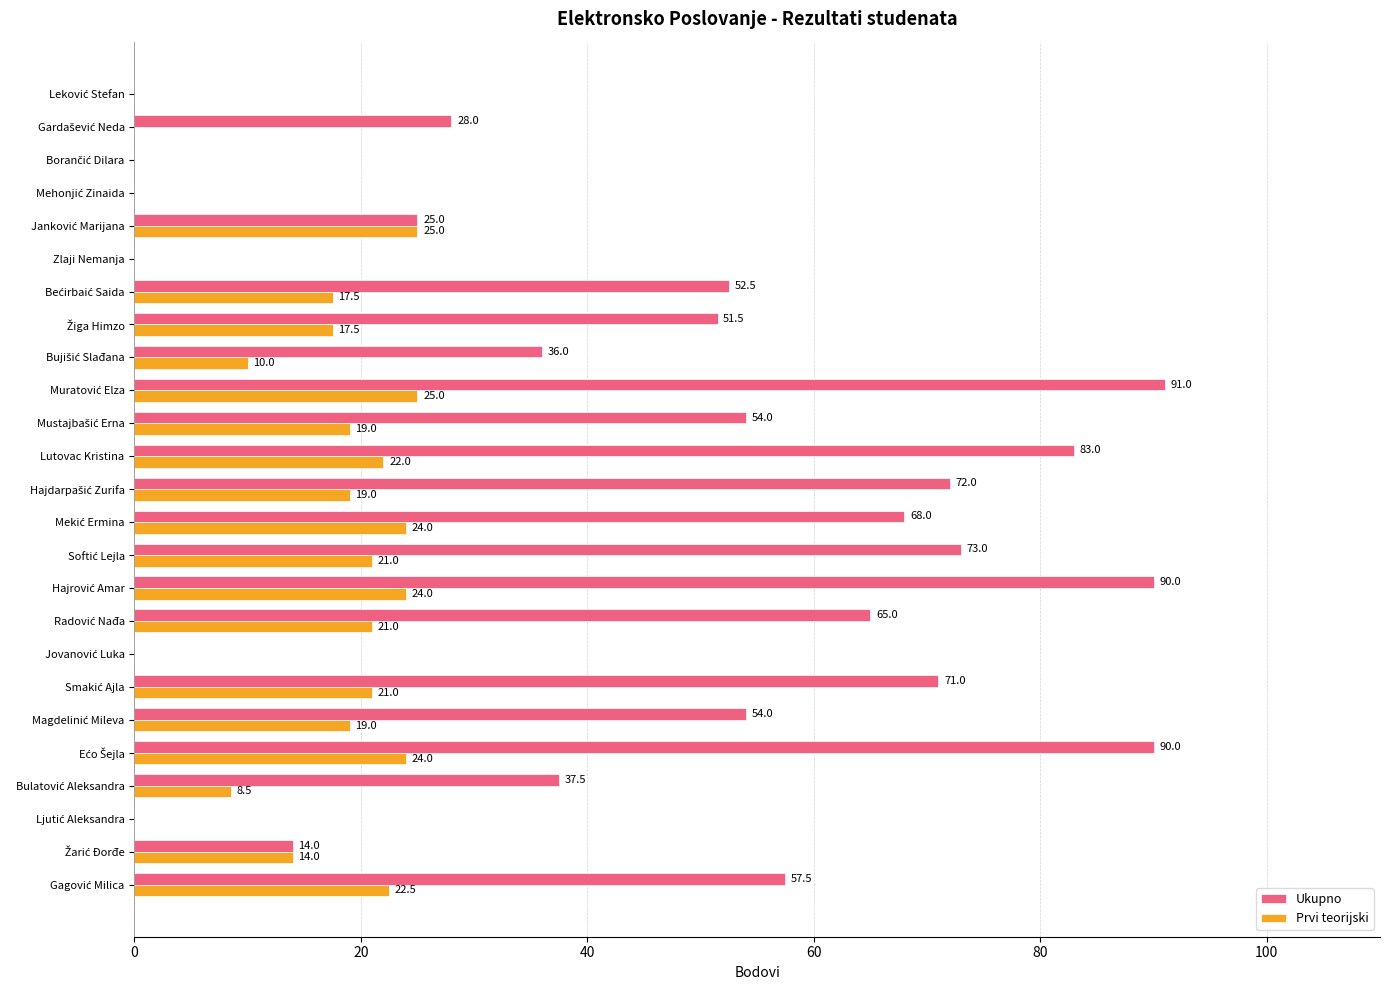

What is the sum of all Ukupno values?

1113.0